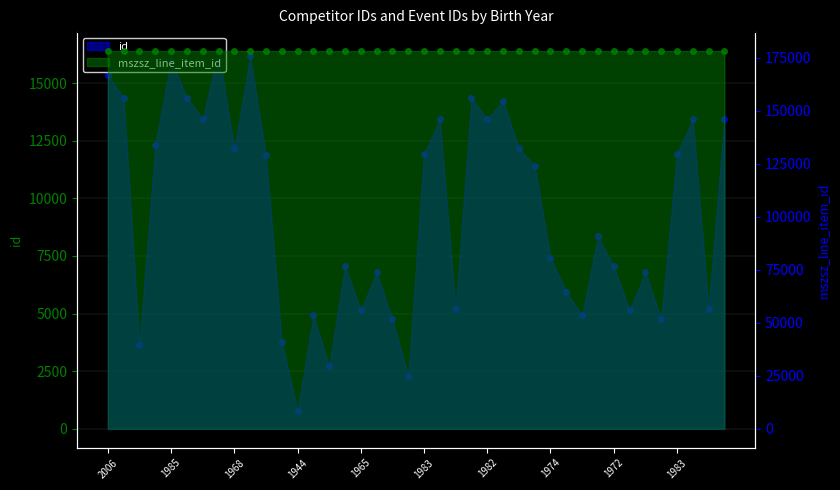

List the series in order of their peak value, lowest first.

id, mszsz_line_item_id